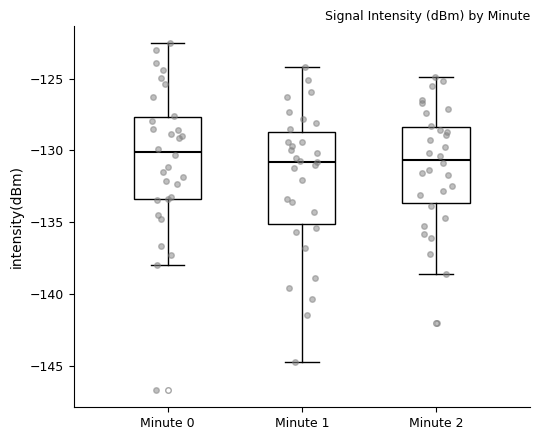

Which box is the tallest, from its lower edge to its upper edge?

Minute 1